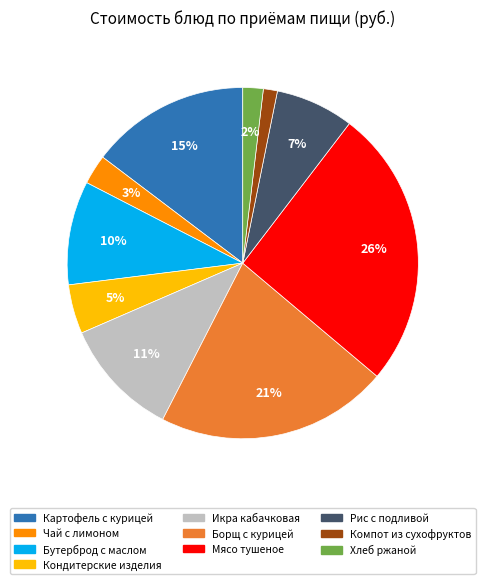

Does any single category account for the majority?

No